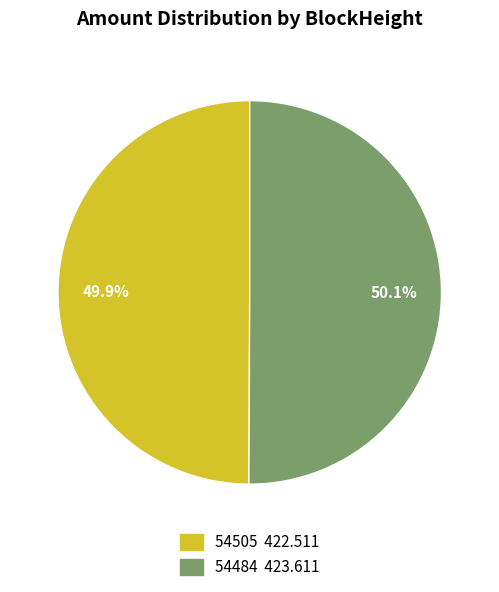

Is there any slice that represents more than half of the pie?

Yes